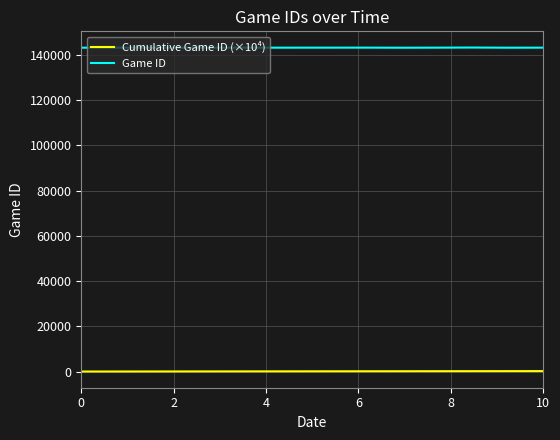

What is the sum of all Game ID values?

2004973.0